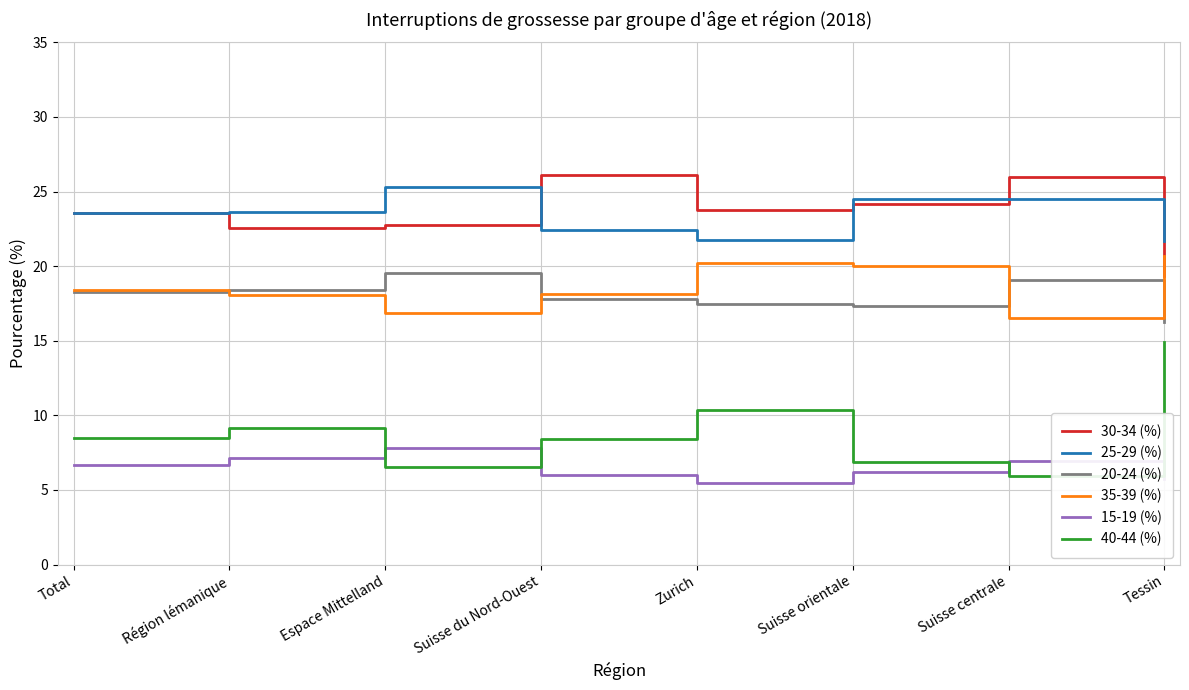

Is the value of 25-29 (%) at Tessin greater than the value of 20-24 (%) at Espace Mittelland?

Yes